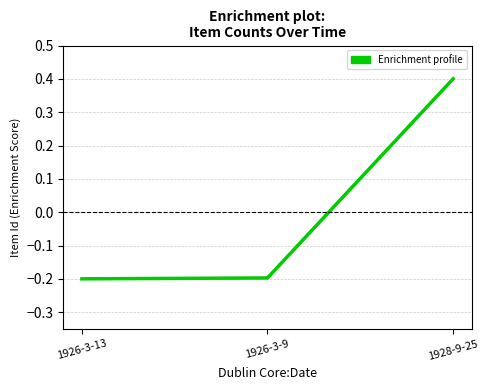

What is the maximum value shown in the chart?

0.4